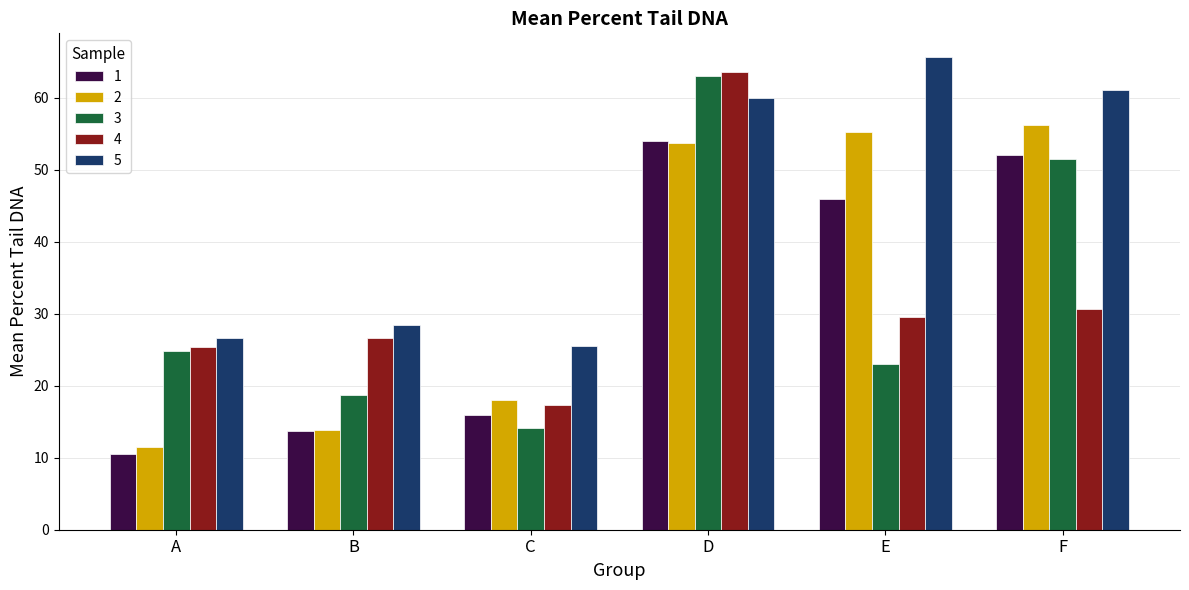

What is the average value of the 4 series?

32.2